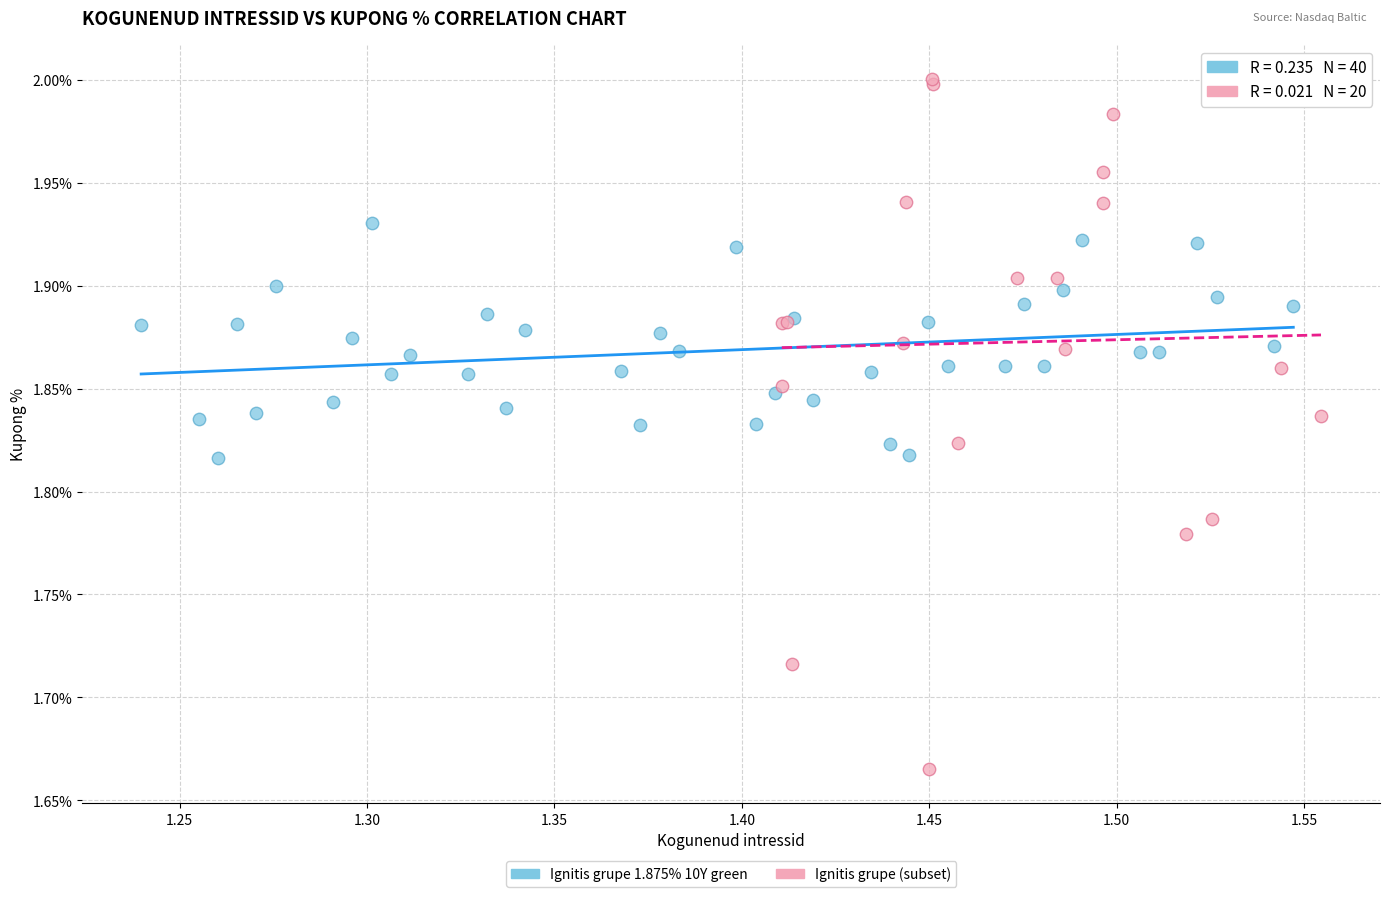

Which series reaches the maximum Y coordinate?

Ignitis grupe (subset)